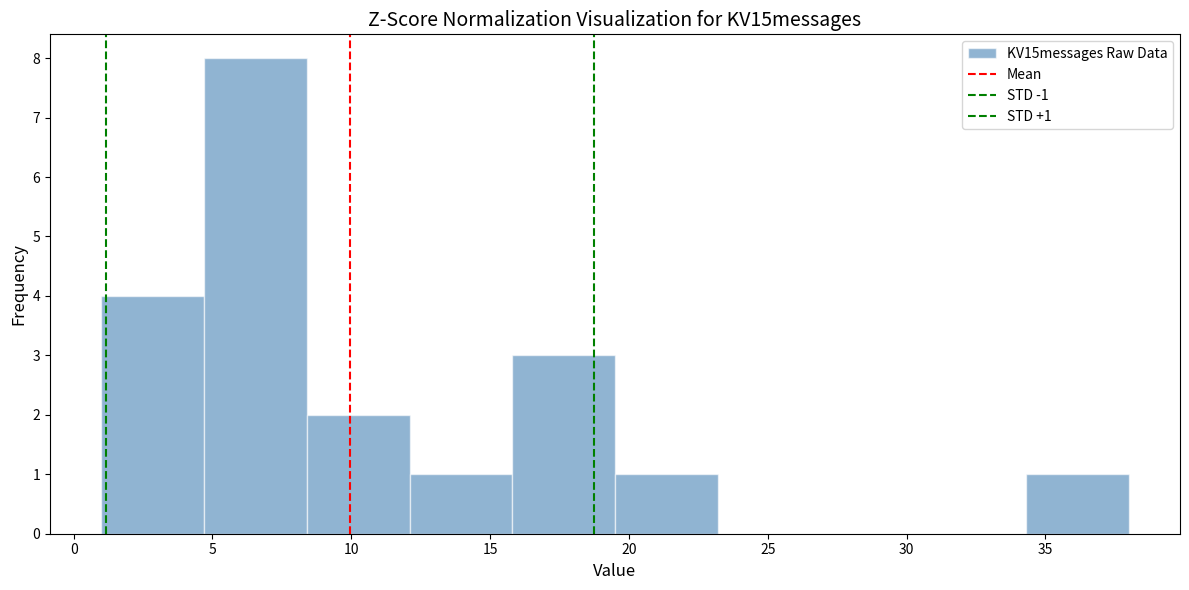

Which range on the x-axis has the tallest bar?

4.7 to 8.4